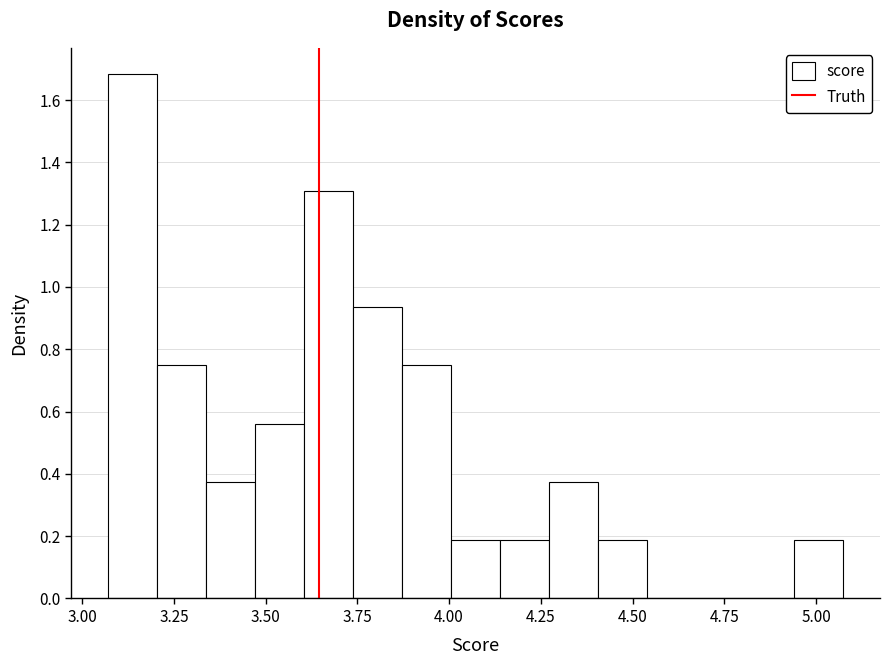

Around what value on the x-axis is the tallest bar? Give the approximate position of its centre, as read against the axis.

3.15